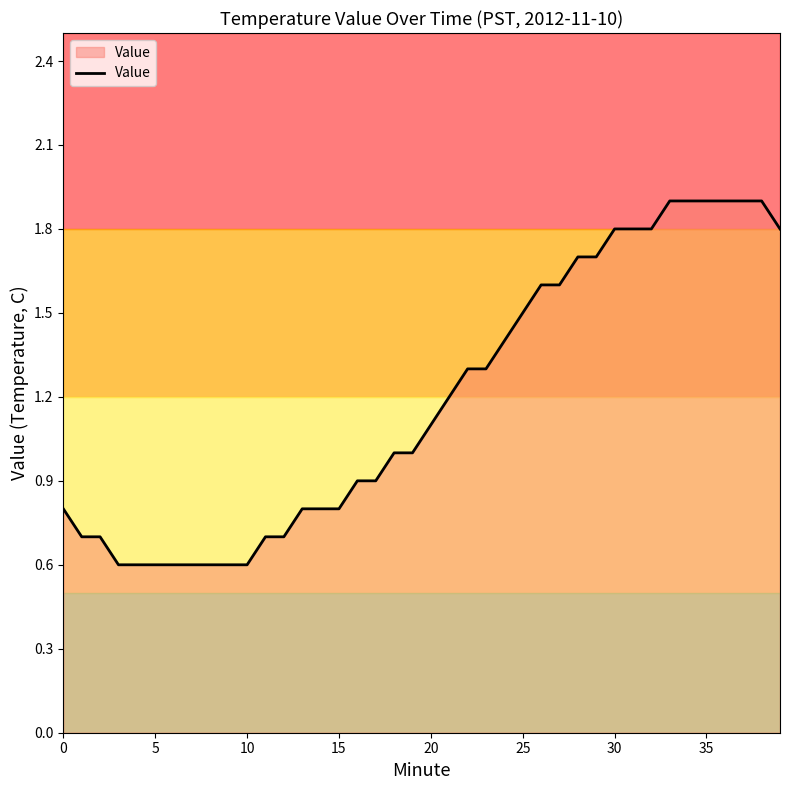

What is the smallest value displayed?

0.6